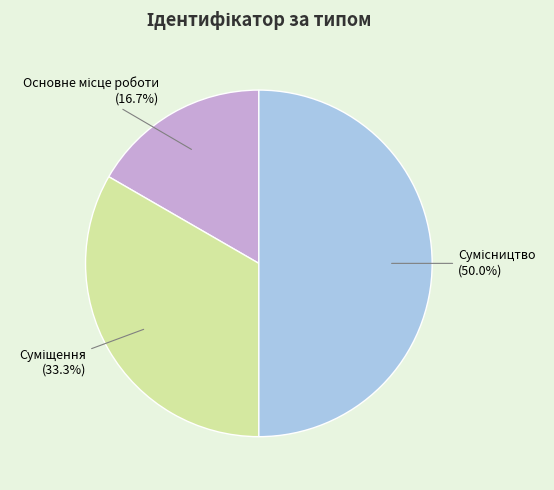

To the nearest percent, what is the difference between the Суміщення and Сумісництво slice percentages?

17%